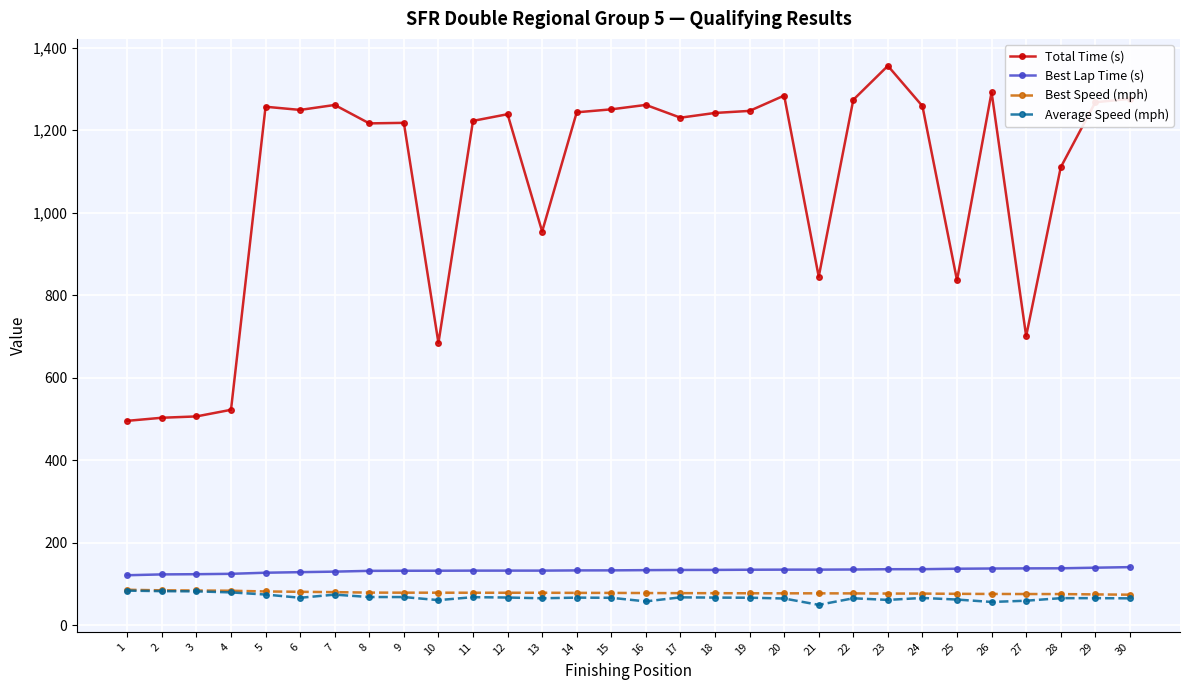

At how many categories does at least one series exceed 82?

30